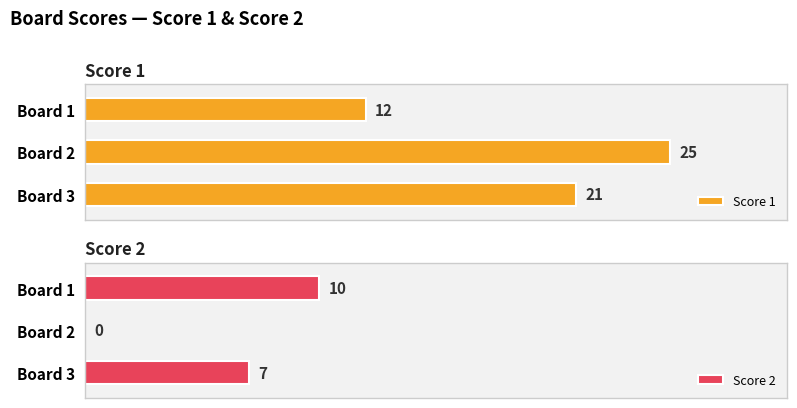

How many values in Score 2 are above zero?

2